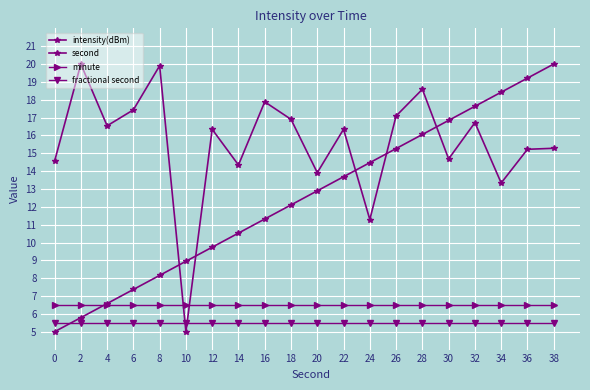

Count the number of categories in the chart.

20